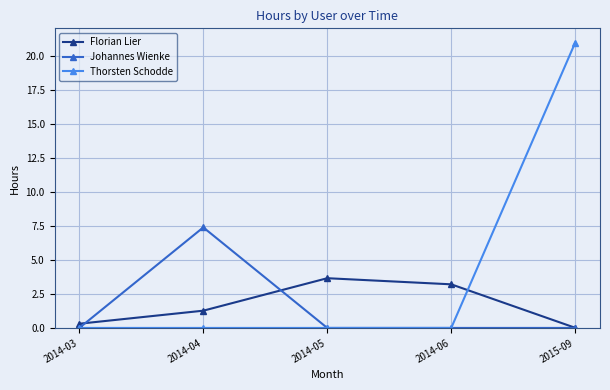

At 2014-04, list the series in order from smallest to largest.

Thorsten Schodde, Florian Lier, Johannes Wienke